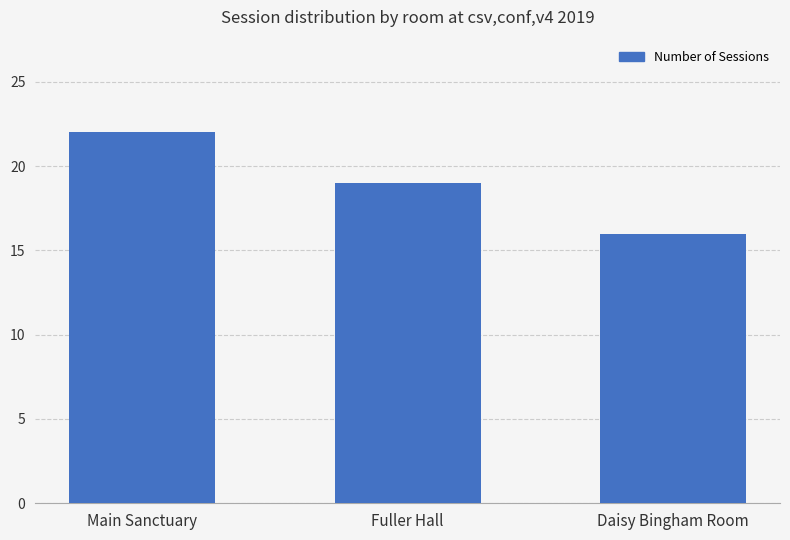

What is the sum of all values?

57